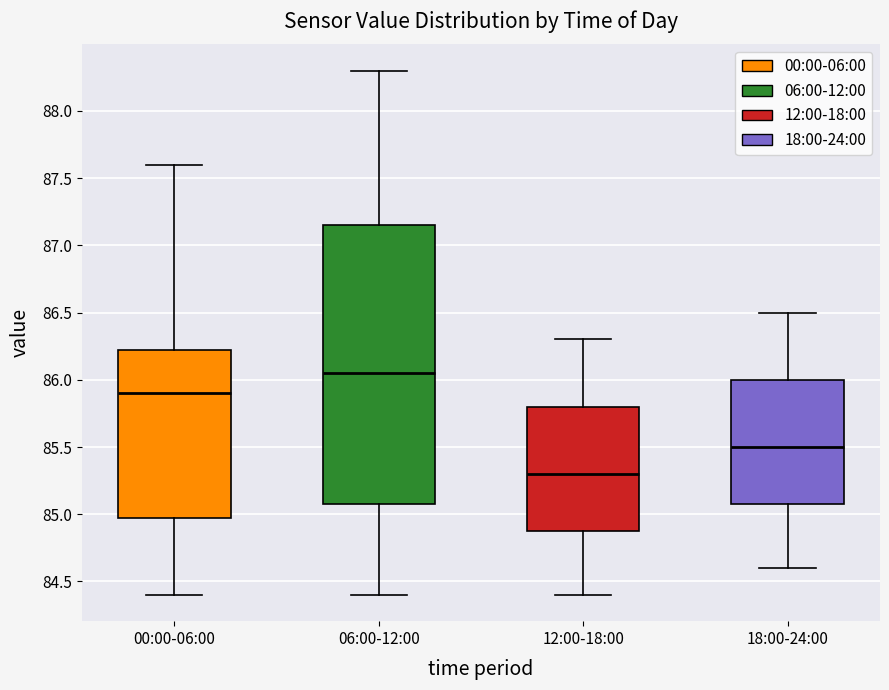

Reading left to right, transcribe this box plot: for each box, give where its median line is, the range the box spans, and where its two whiskers end, as read against the y-axis. The values are not printed on the chart, so give them approximately, as read against the axis.

00:00-06:00: median 85.90, box 85.00 to 86.25, whiskers 84.40 to 87.60
06:00-12:00: median 86.05, box 85.10 to 87.15, whiskers 84.40 to 88.30
12:00-18:00: median 85.30, box 84.90 to 85.80, whiskers 84.40 to 86.30
18:00-24:00: median 85.50, box 85.10 to 86.00, whiskers 84.60 to 86.50